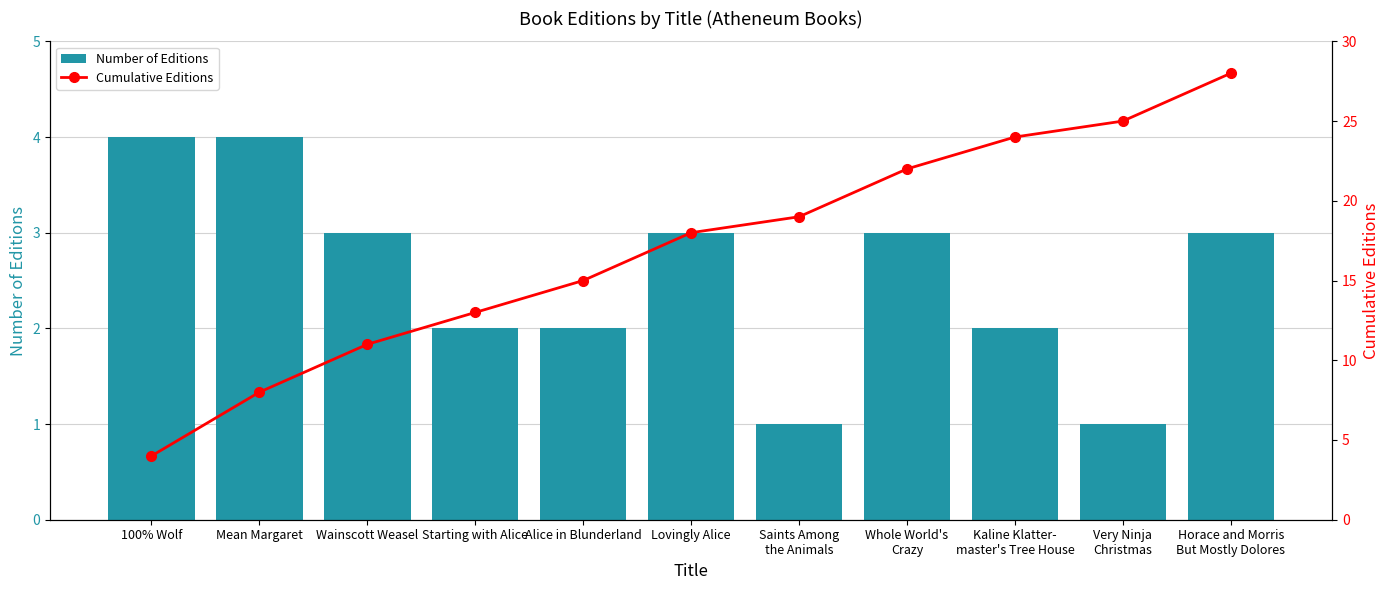

The Number of Editions series shows 4 at Mean Margaret. True or false?

True